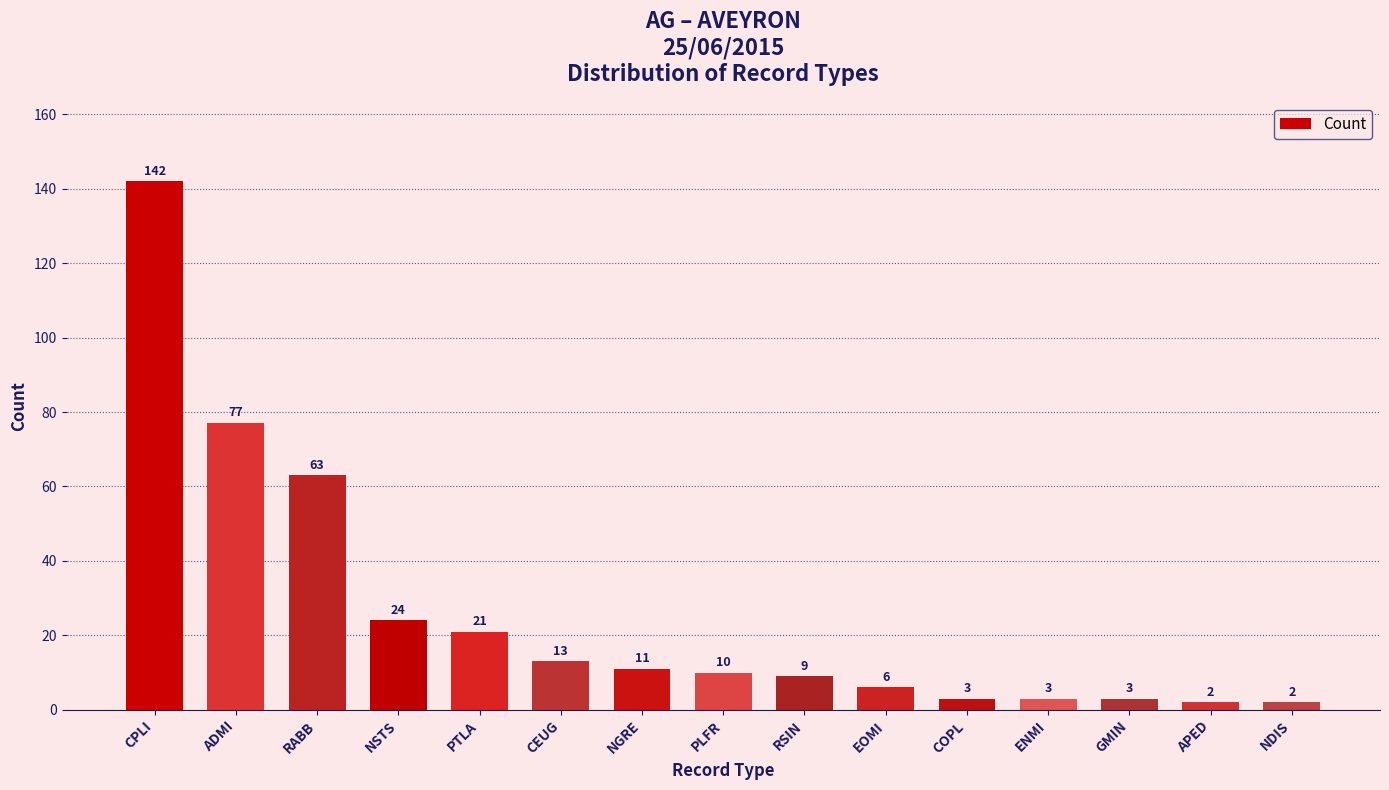

What is the sum of the values at NGRE and APED?

13